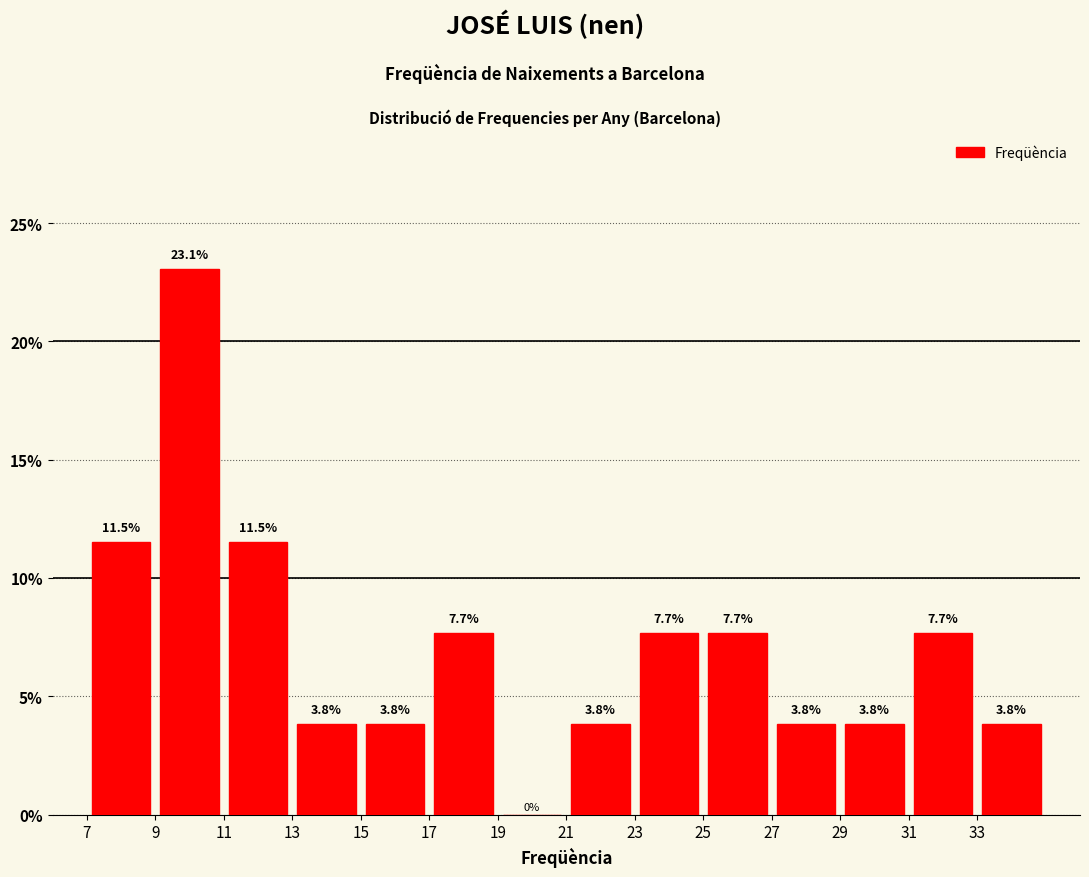

Reading left to right, list every bar in this chart as the range it spans on the x-axis followed by its height.

7 to 9: 11.5
9 to 11: 23.1
11 to 13: 11.5
13 to 15: 3.8
15 to 17: 3.8
17 to 19: 7.7
19 to 21: 0.0
21 to 23: 3.8
23 to 25: 7.7
25 to 27: 7.7
27 to 29: 3.8
29 to 31: 3.8
31 to 33: 7.7
33 to 35: 3.8